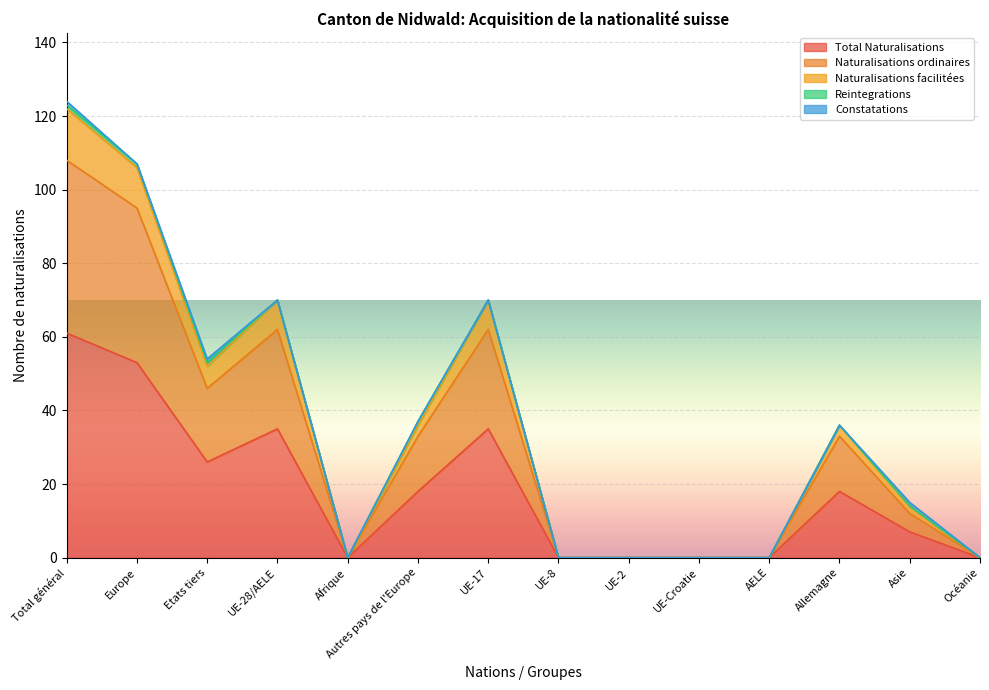

Which series changed the most between UE-28/AELE and UE-17?

Total Naturalisations